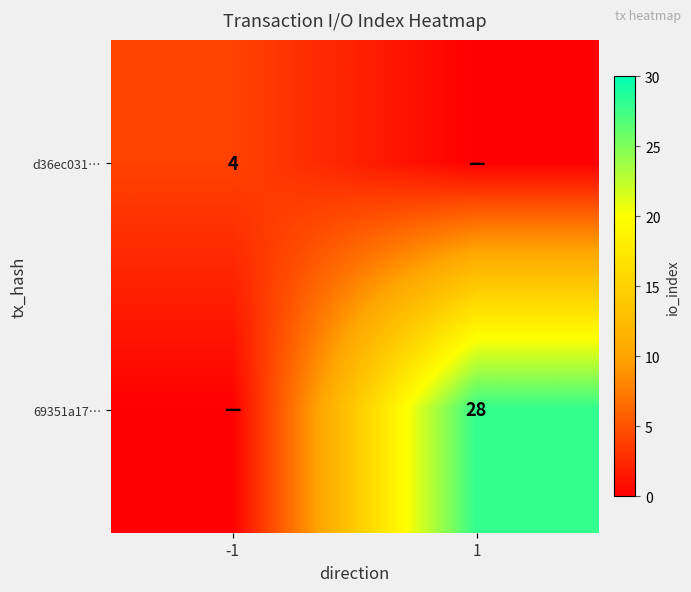

The value of d36ec031… at -1 is 6. True or false?

False